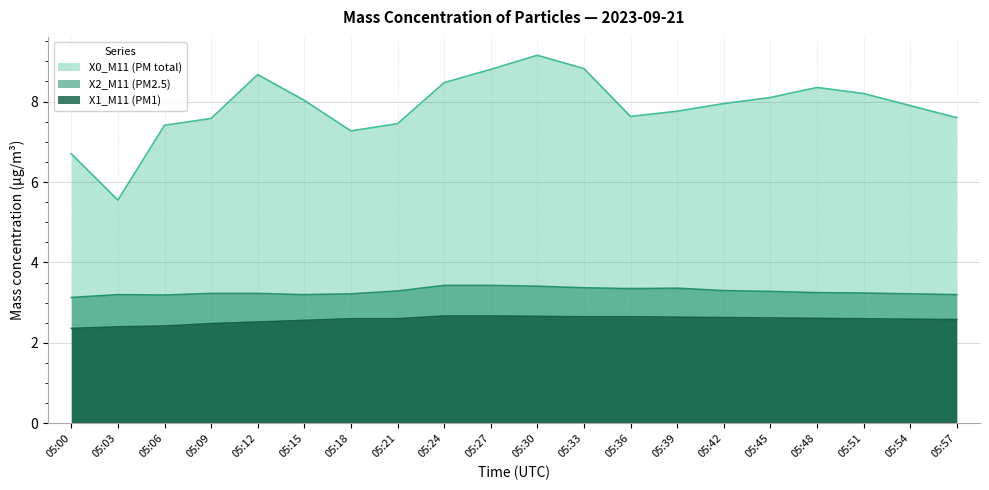

Which series has the largest range (max minus min)?

X0_M11 (PM total)